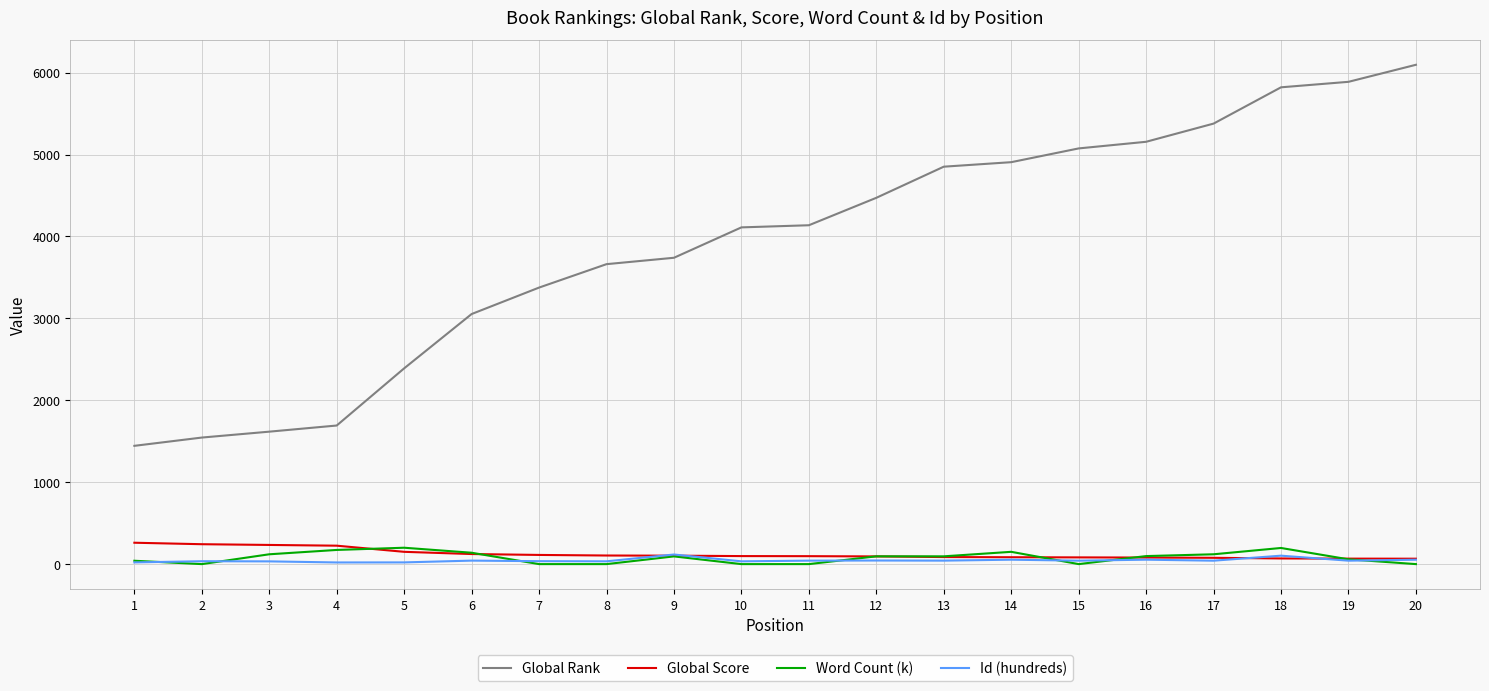

Which series has the largest total across all categories?

Global Rank